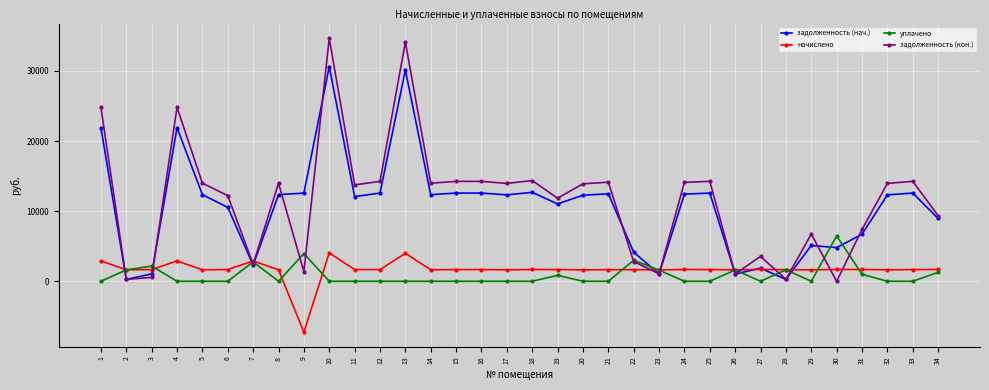

Is this an area chart (filled region under the line)?

No